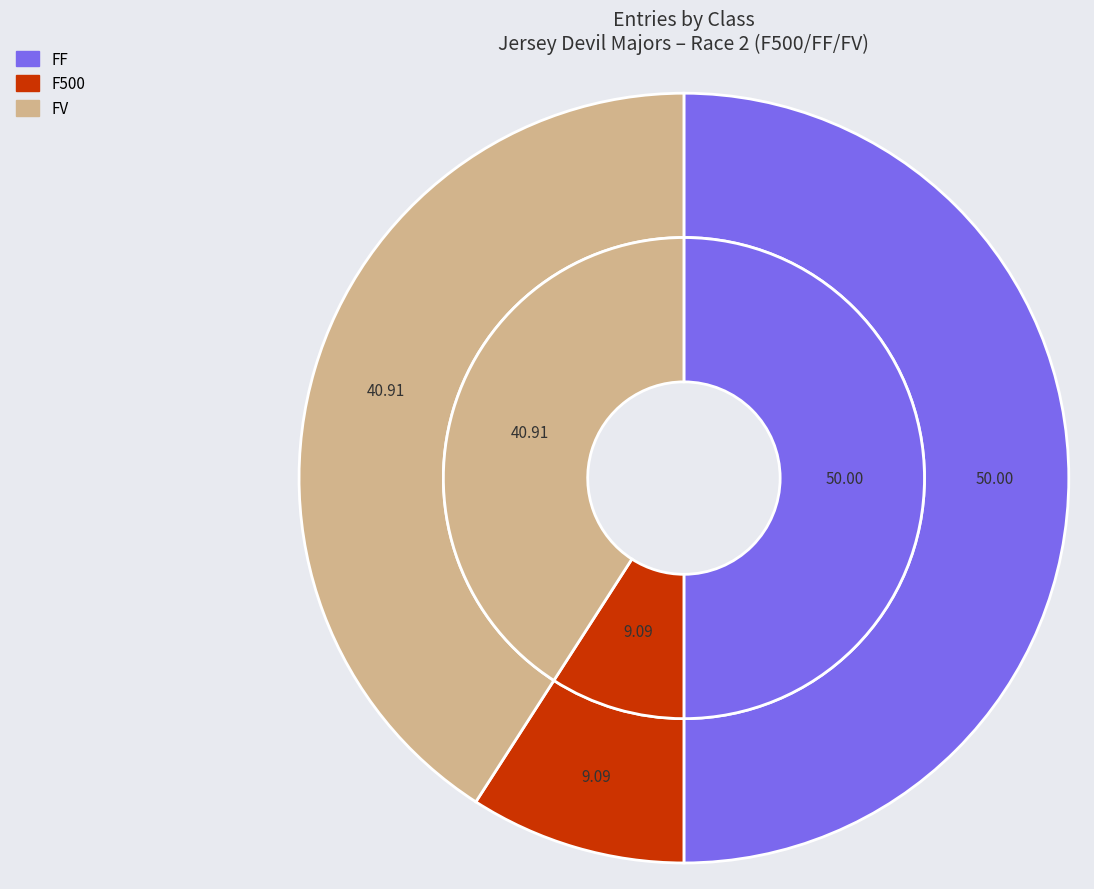

Is the sum of F500 and FF greater than half?

Yes